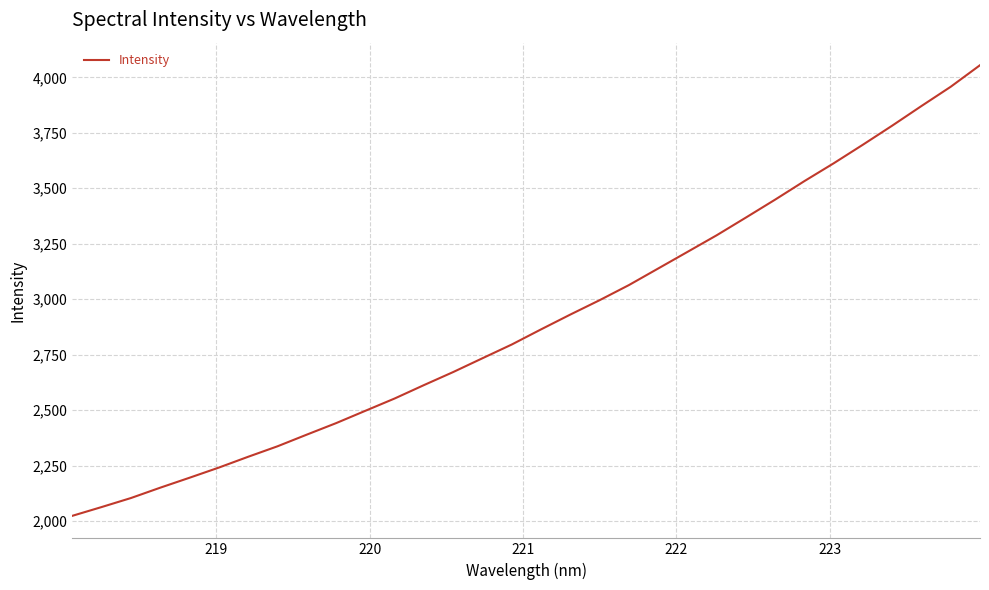

What is the maximum value shown in the chart?

4054.7